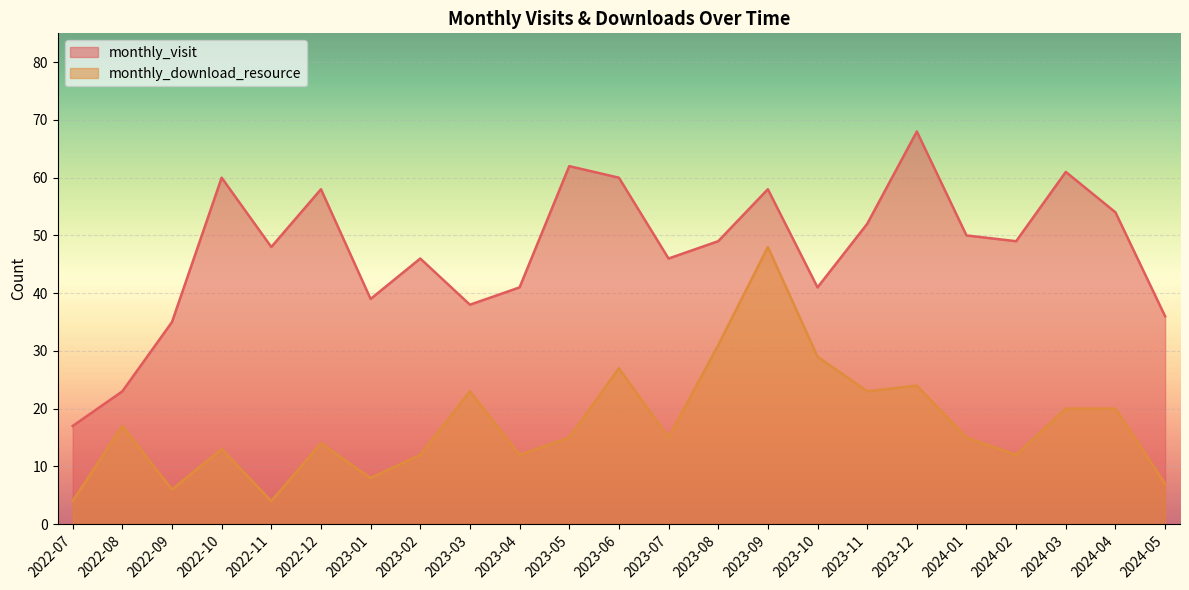

What position from the right is 2023-08?

10